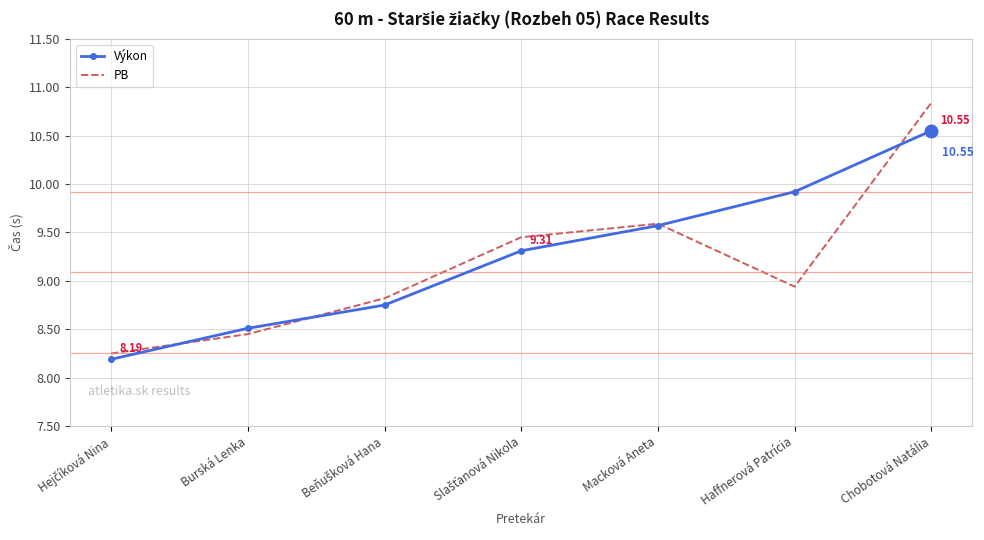

Which category has the highest value in the Výkon series?

Chobotová Natália